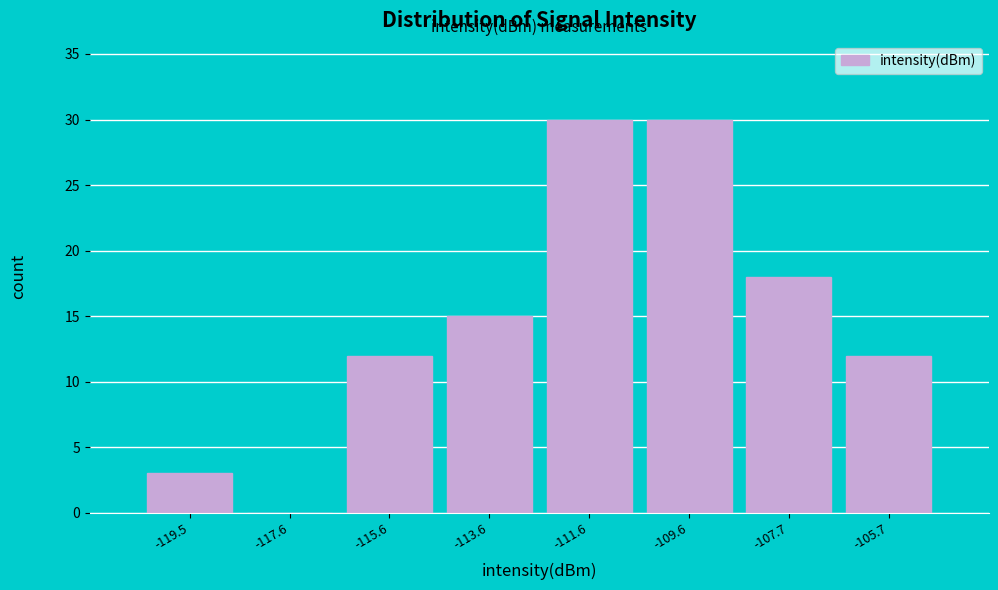

Reading left to right, list every bar in this chart as the range it spans on the x-axis followed by its height. Neither the bar edges nor the heights are printed on the chart, so give them approximately, as read against the axes.

-120.6 to -118.6: 3
-118.6 to -116.6: 0
-116.6 to -114.6: 12
-114.6 to -112.6: 15
-112.6 to -110.6: 30
-110.6 to -108.6: 30
-108.6 to -106.6: 18
-106.6 to -104.6: 12